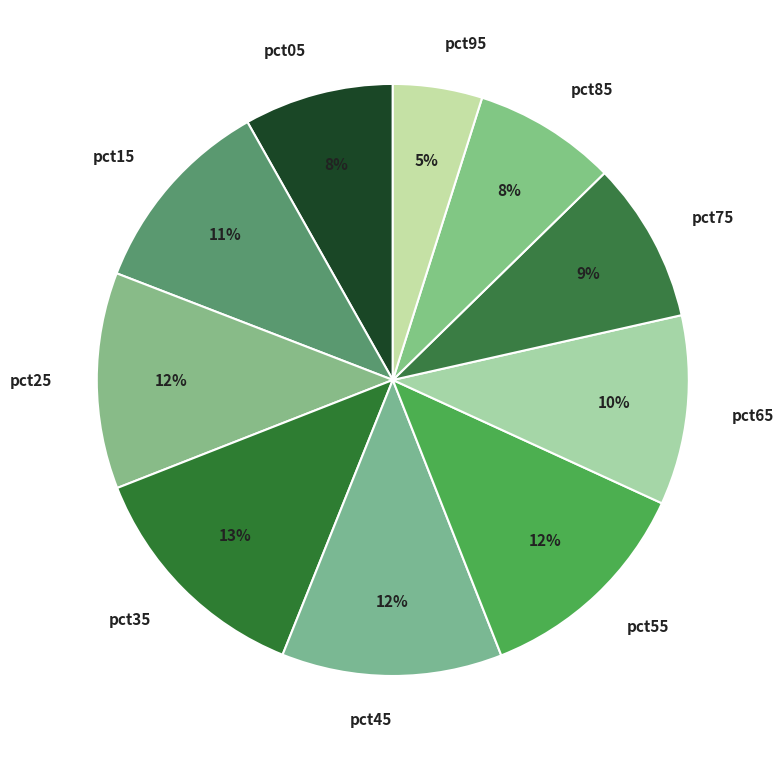

Is it true that pct95 is 11% of the pie?

False